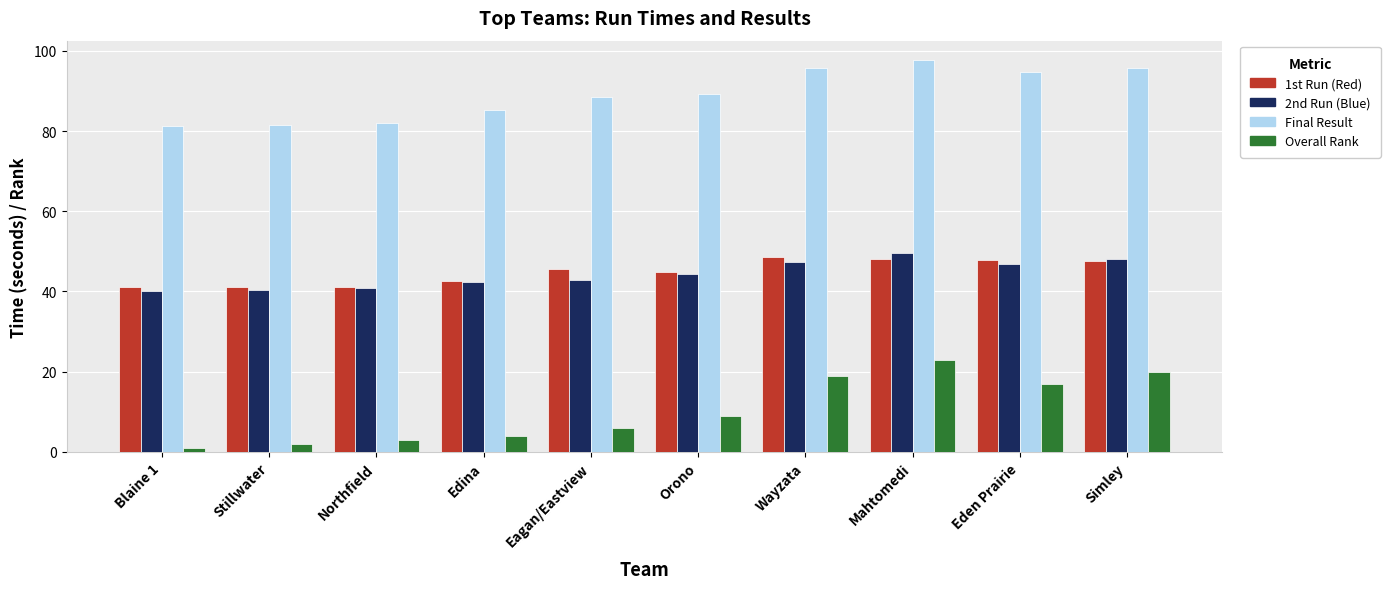

The Overall Rank series shows 34.5 at Mahtomedi. True or false?

False